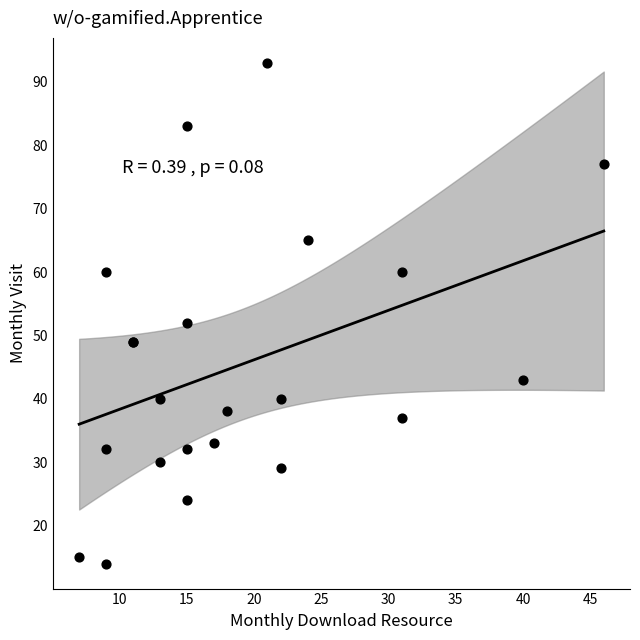

What Y value in the scatter plot is closest to 53?

52